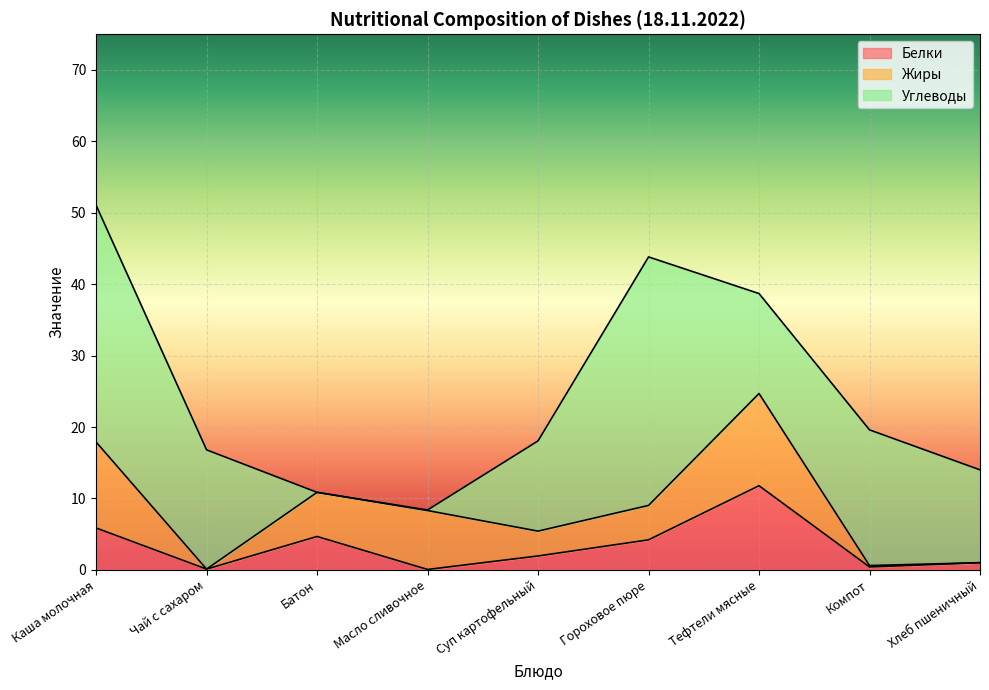

What is the label of the 1st point from the right?

Хлеб пшеничный